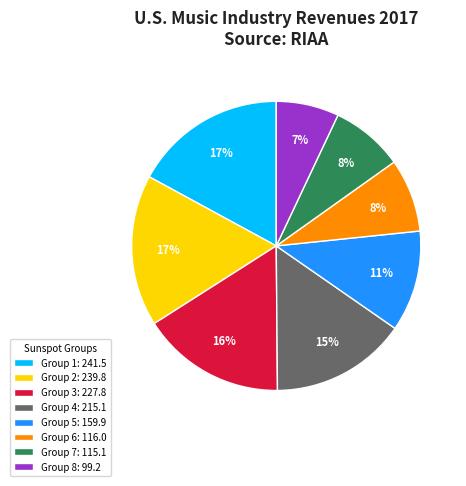

What is the smallest slice in the pie chart?

Group 8: 99.2